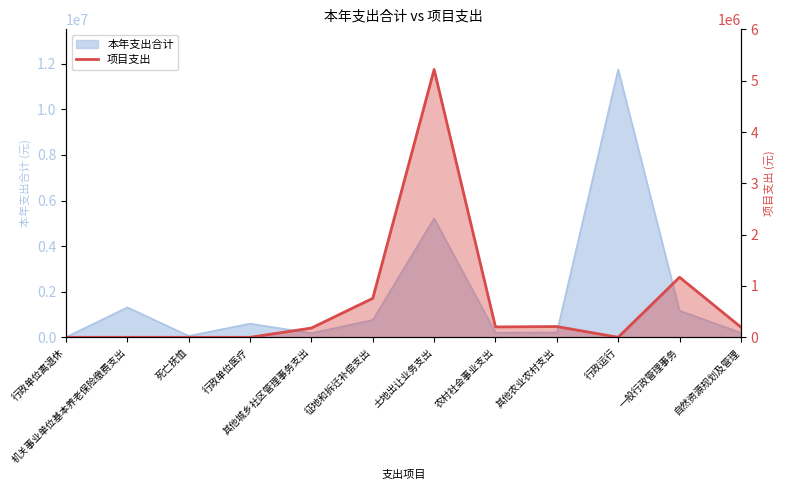

What position from the left is 农村社会事业支出?

8